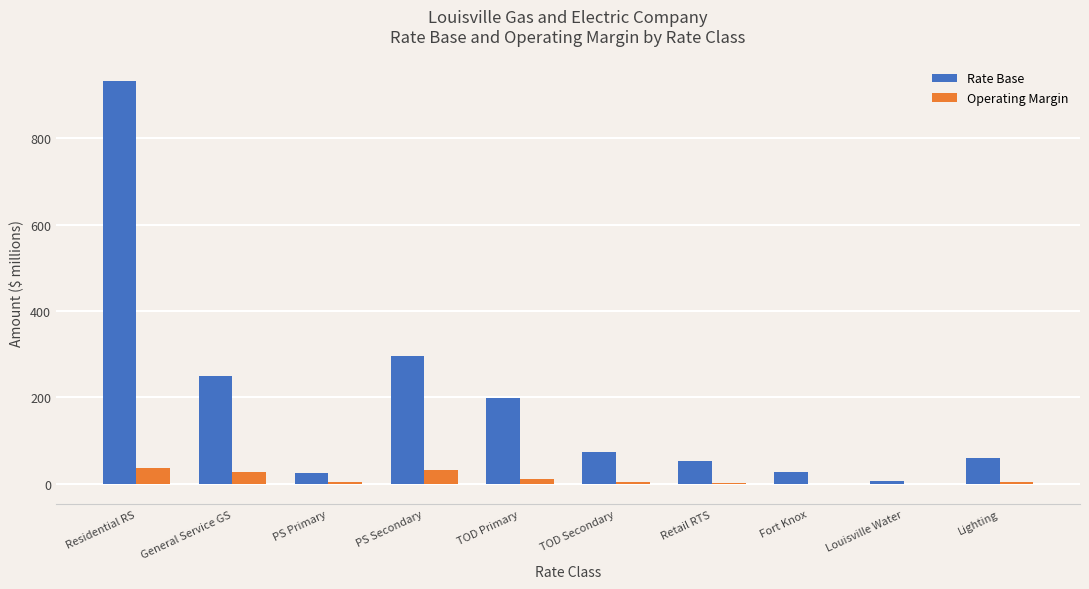

Is the value of Operating Margin at General Service GS greater than the value of Rate Base at Residential RS?

No